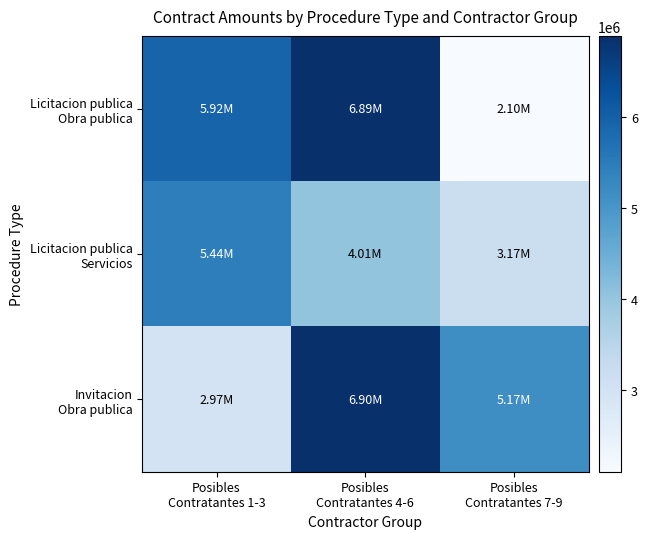

At how many categories does at least one series exceed 2763331?

3